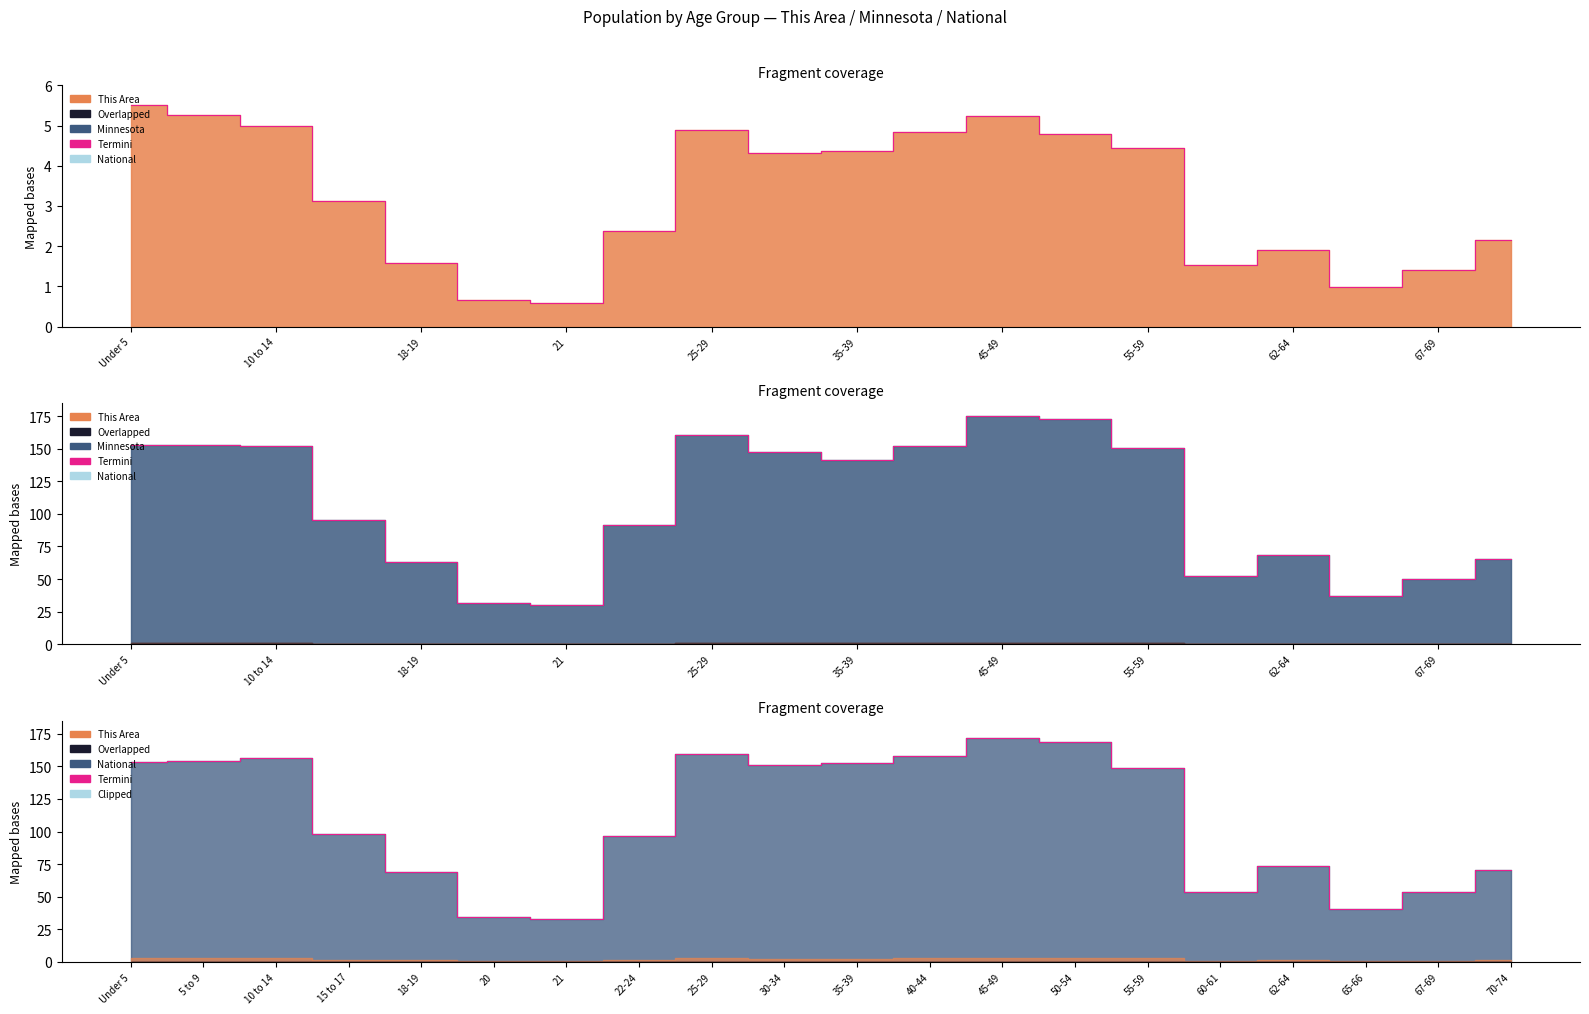

Approximately how many times larger is the value at 35-39 compared to 40-44?

1.0